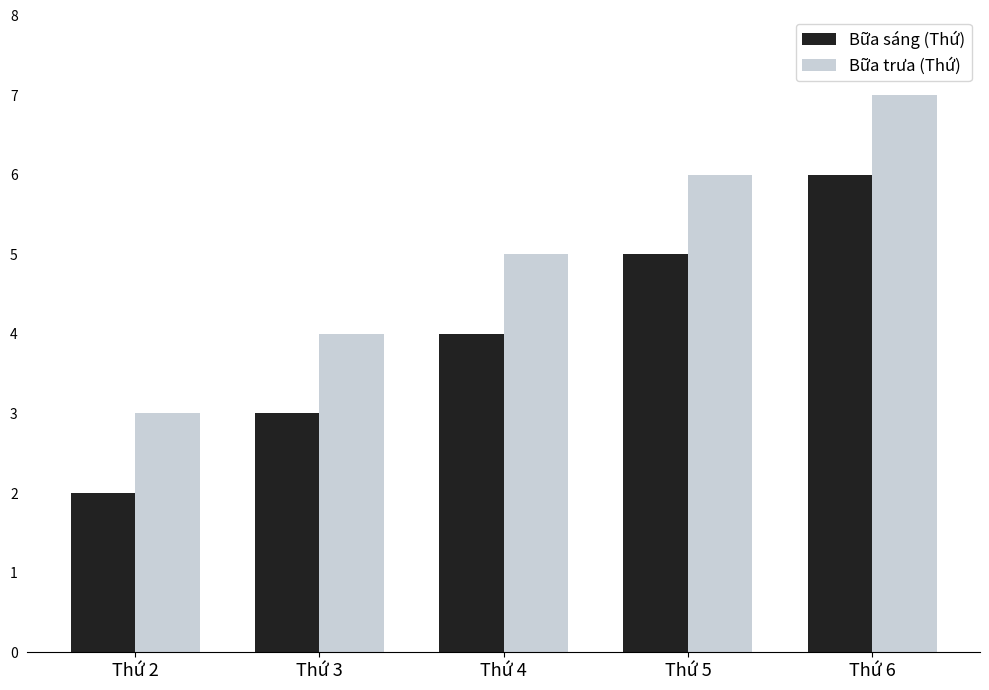

Which category has the lowest value across all series?

Thứ 2